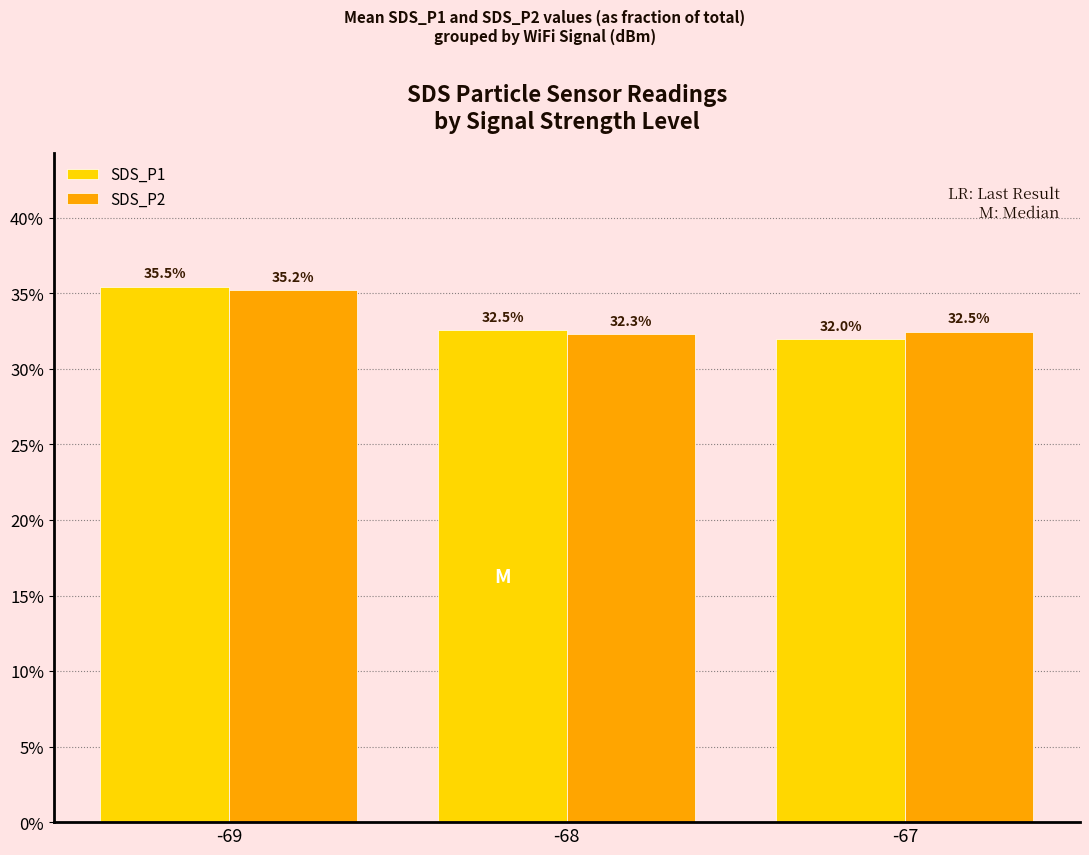

Which series has the largest total across all categories?

SDS_P1